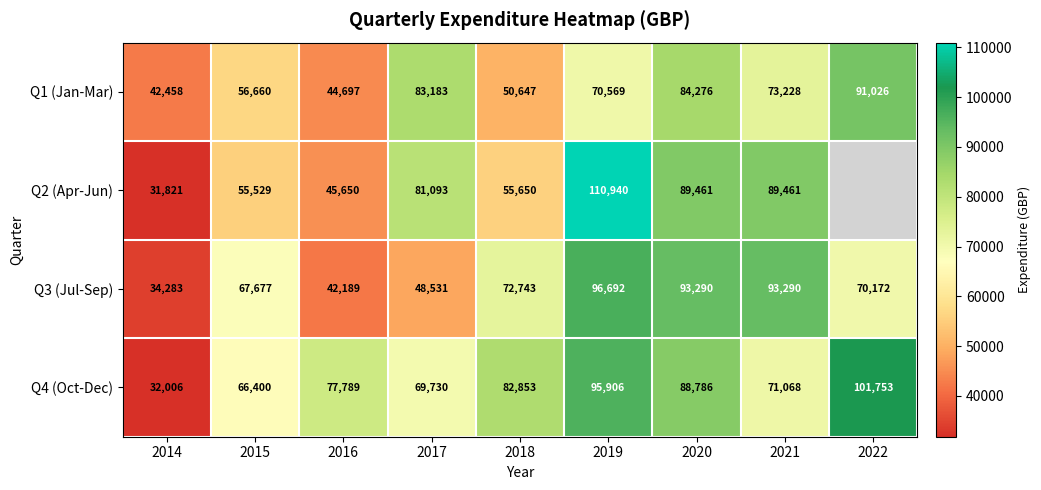

How many series are shown in this chart?

4